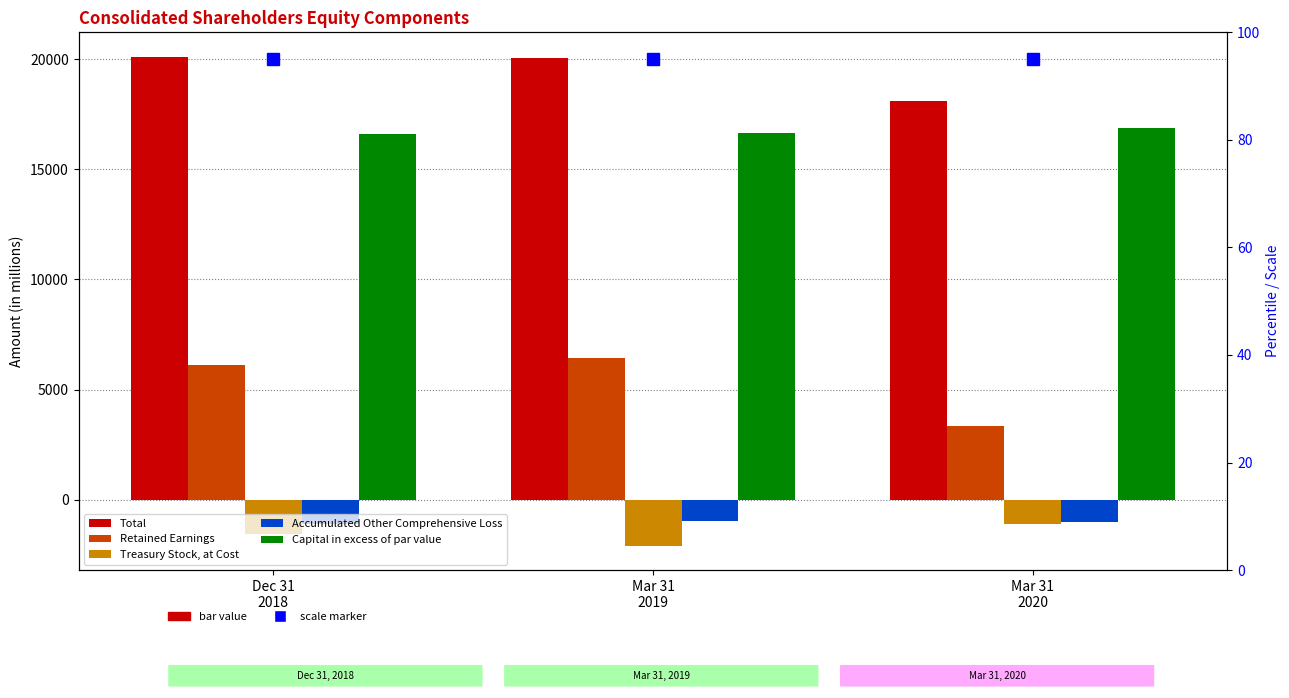

What is the average value of the Retained Earnings series?

5295